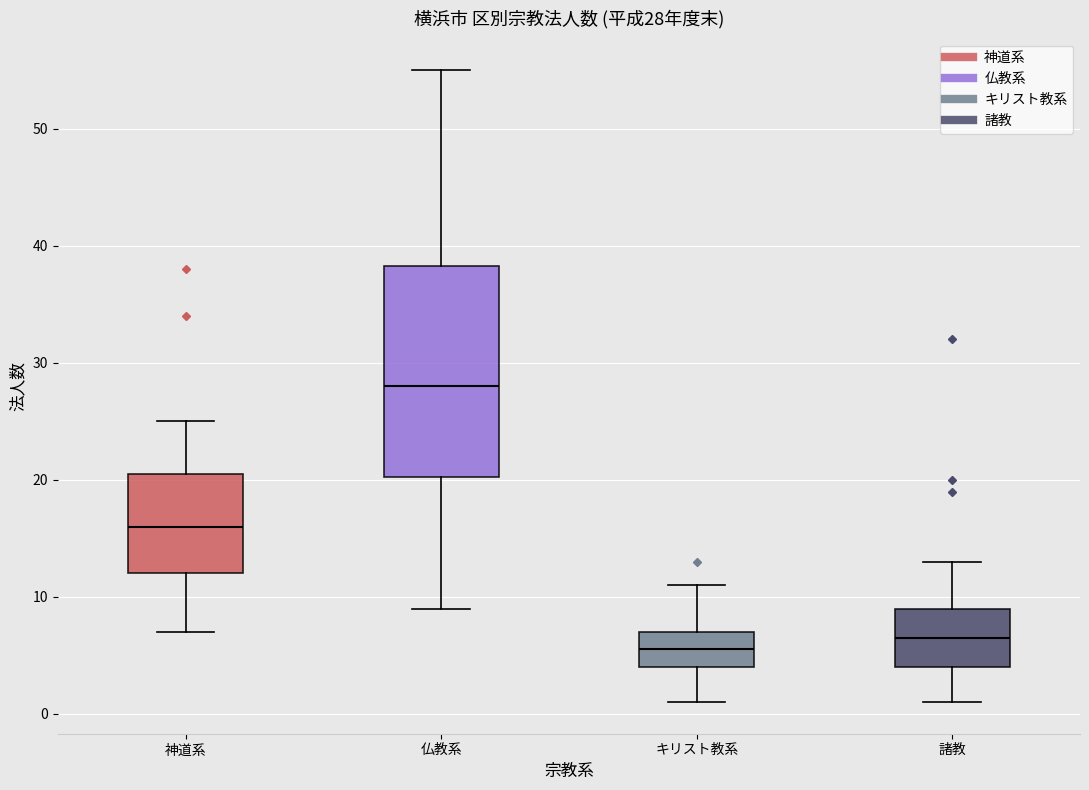

Comparing the boxes themselves (not the whiskers), which one is the tallest?

仏教系